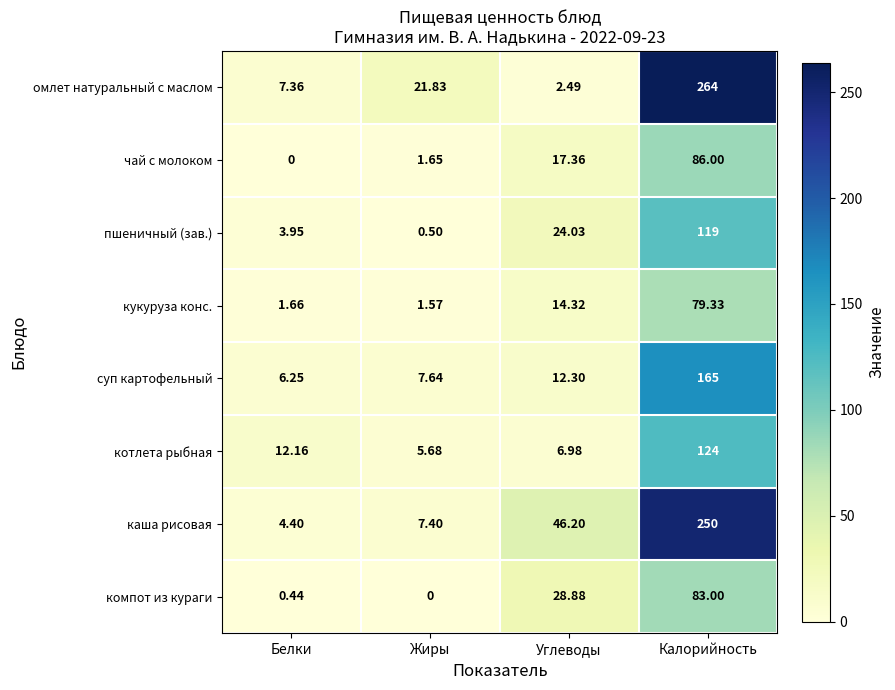

What is the difference between the highest and lowest values at Углеводы?

43.7